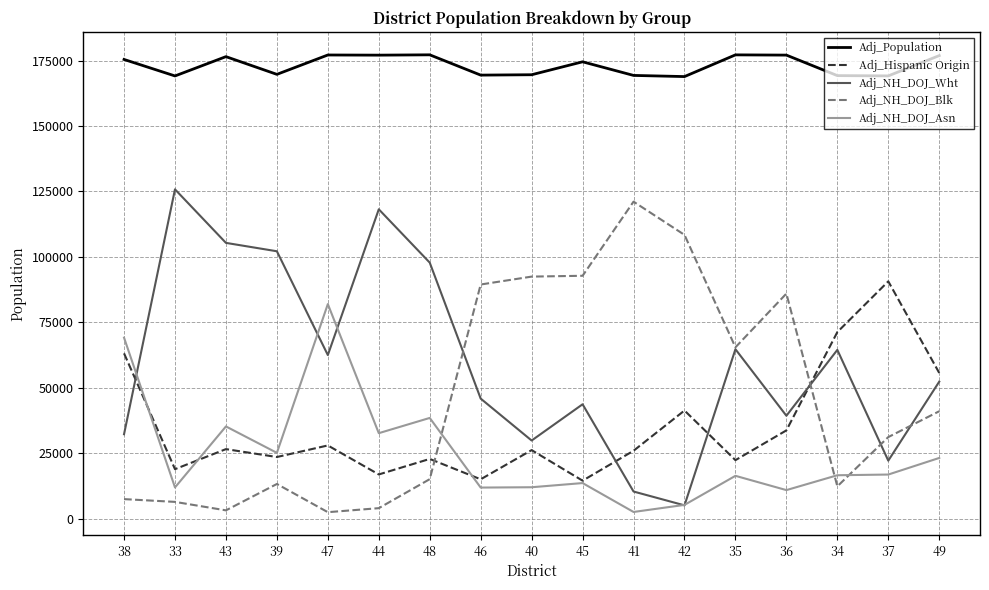

Which series has the largest total across all categories?

Adj_Population